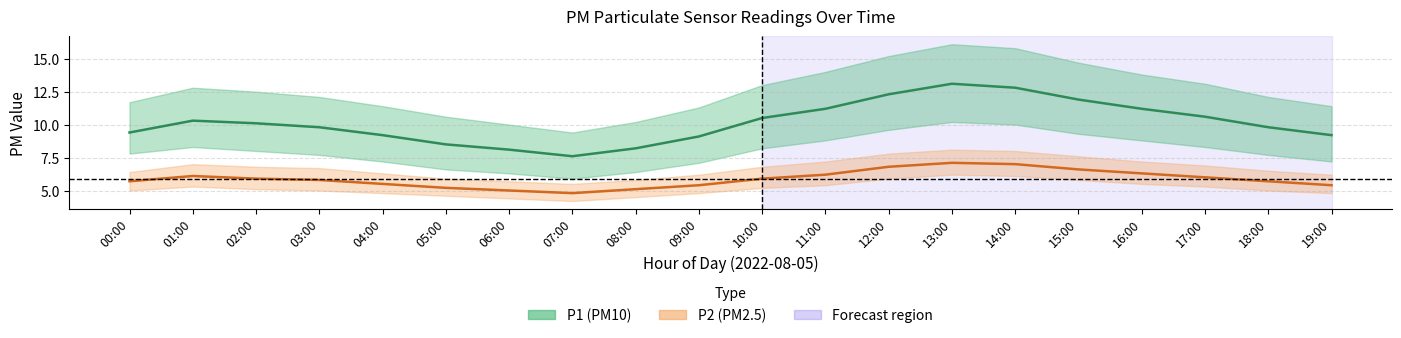

What position from the left is 00:00?

1